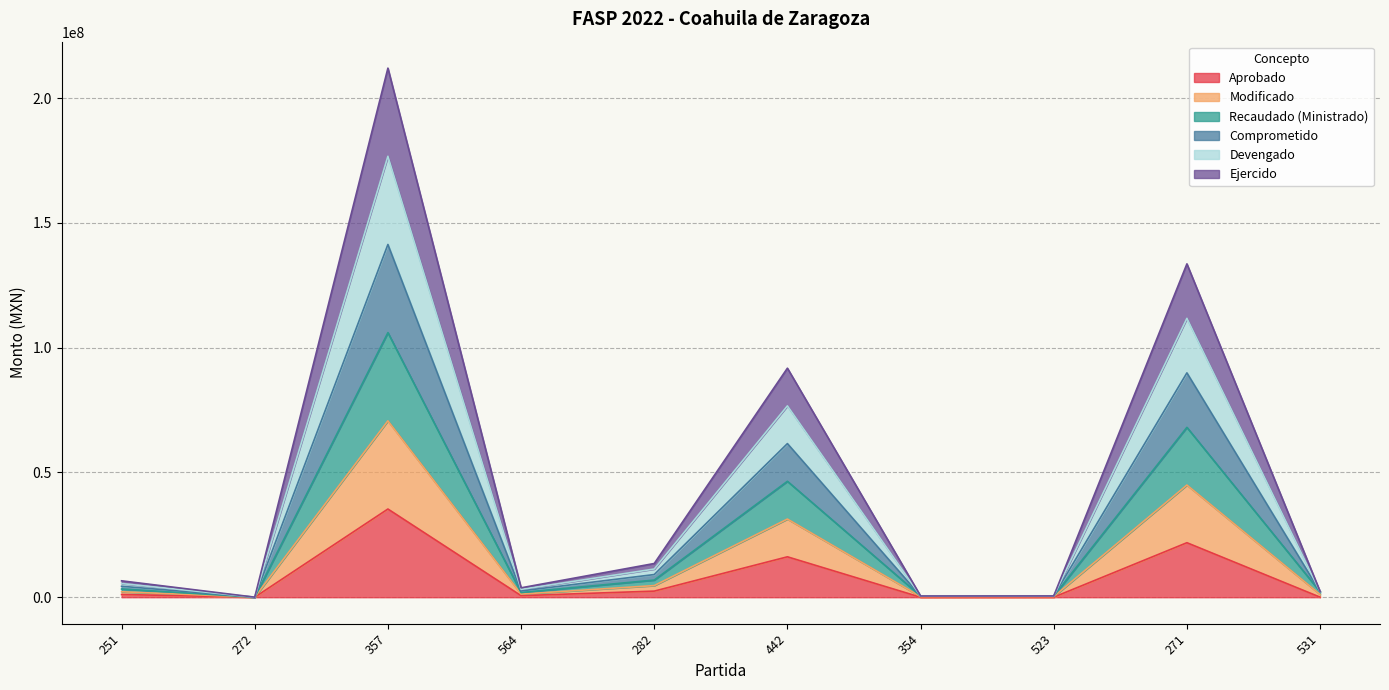

How many lines are shown in the chart?

6